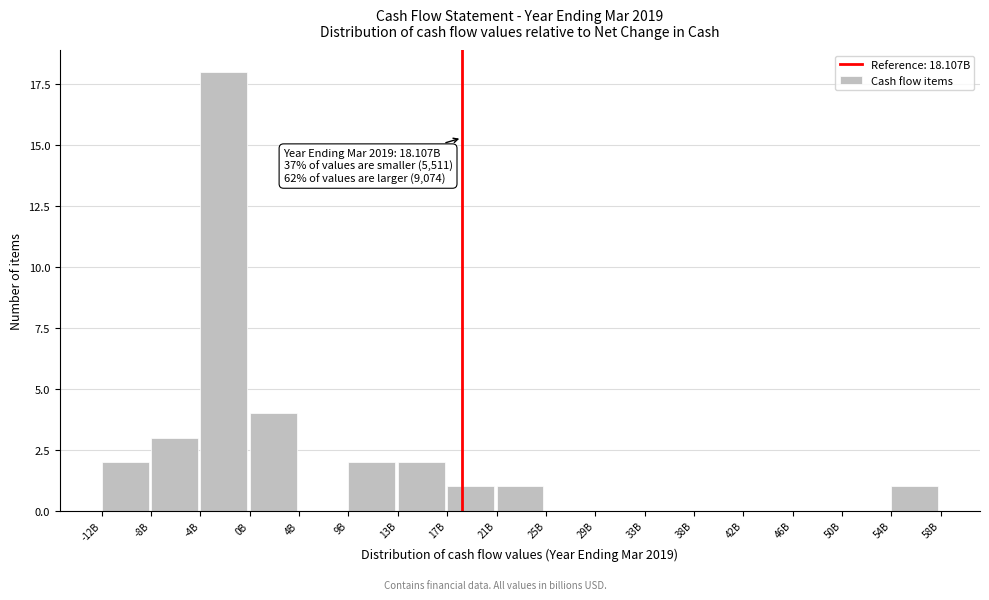

Reading left to right, what are all the values shown in this chart?

-12B=2	-8B=3	-4B=18	0B=4	4B=0	9B=2	13B=2	17B=1	21B=1	25B=0	29B=0	33B=0	38B=0	42B=0	46B=0	50B=0	54B=1